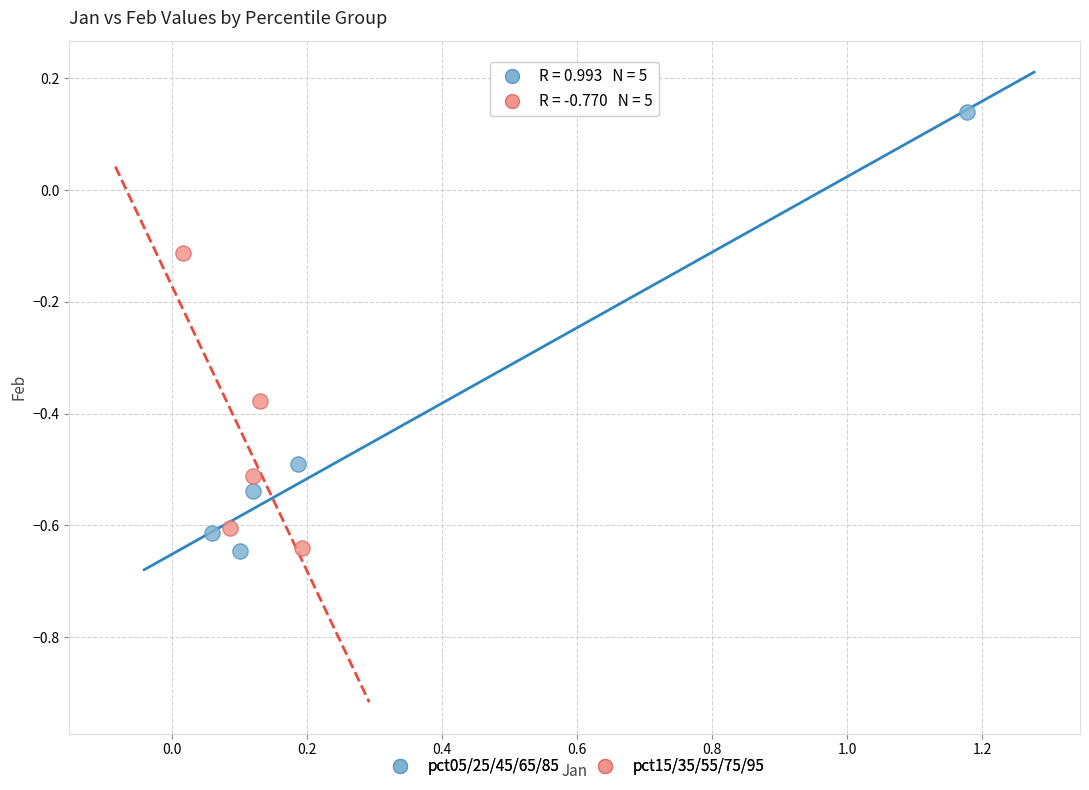

What are all the series names shown in the legend?

pct05/25/45/65/85, pct15/35/55/75/95